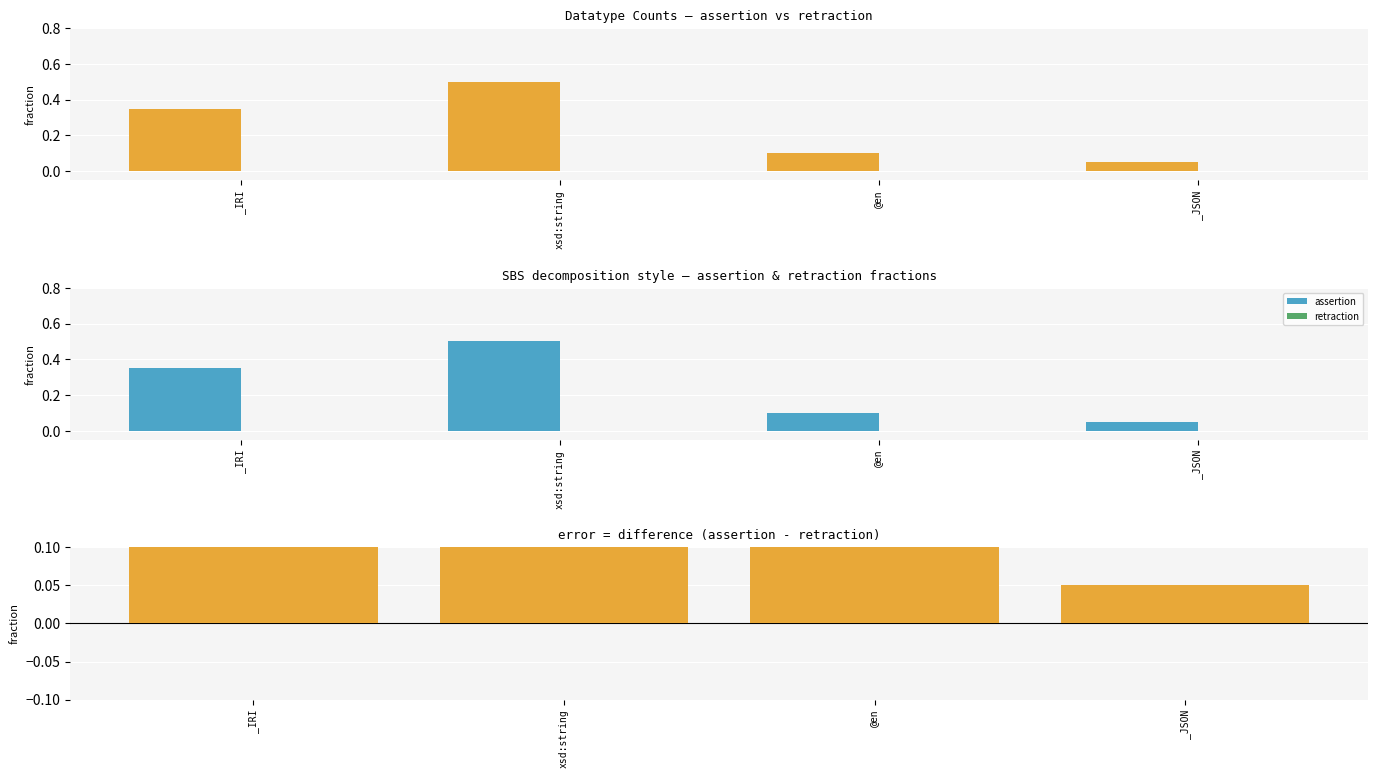

What is the label of the 1st bar from the left?

_IRI